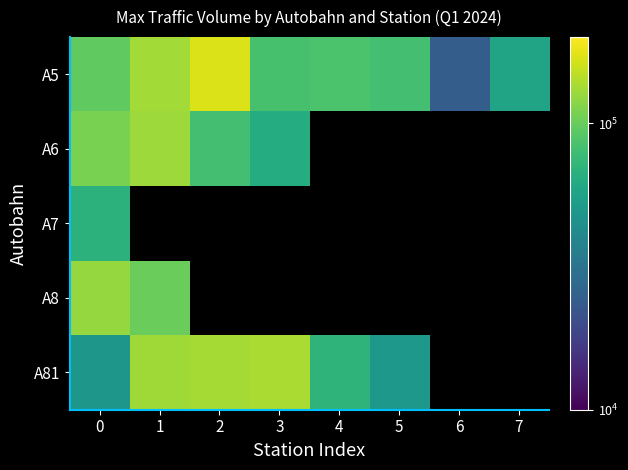

Which series changed the most between 3 and 6?

A5